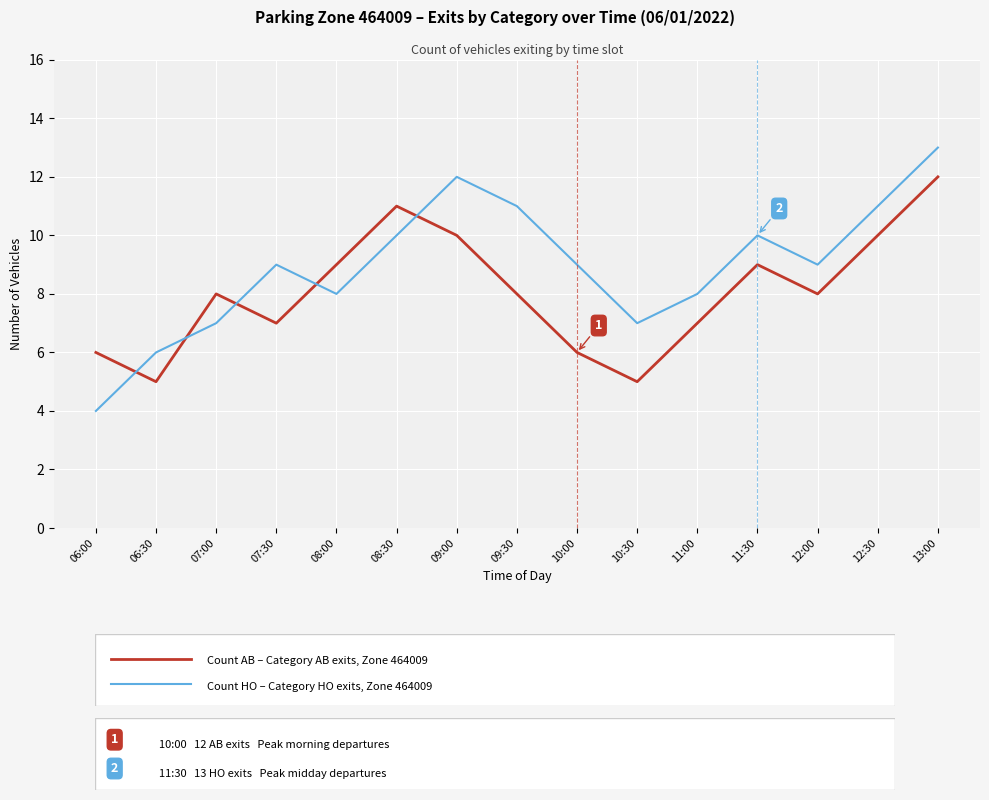

Which category has the lowest value across all series?

06:00